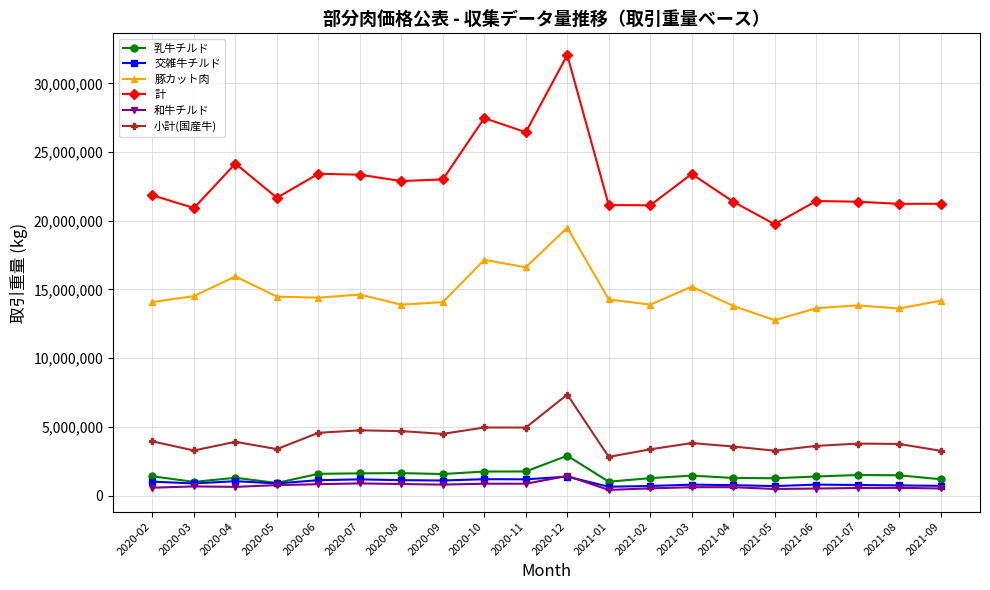

What is the label of the 16th point from the left?

2021-05